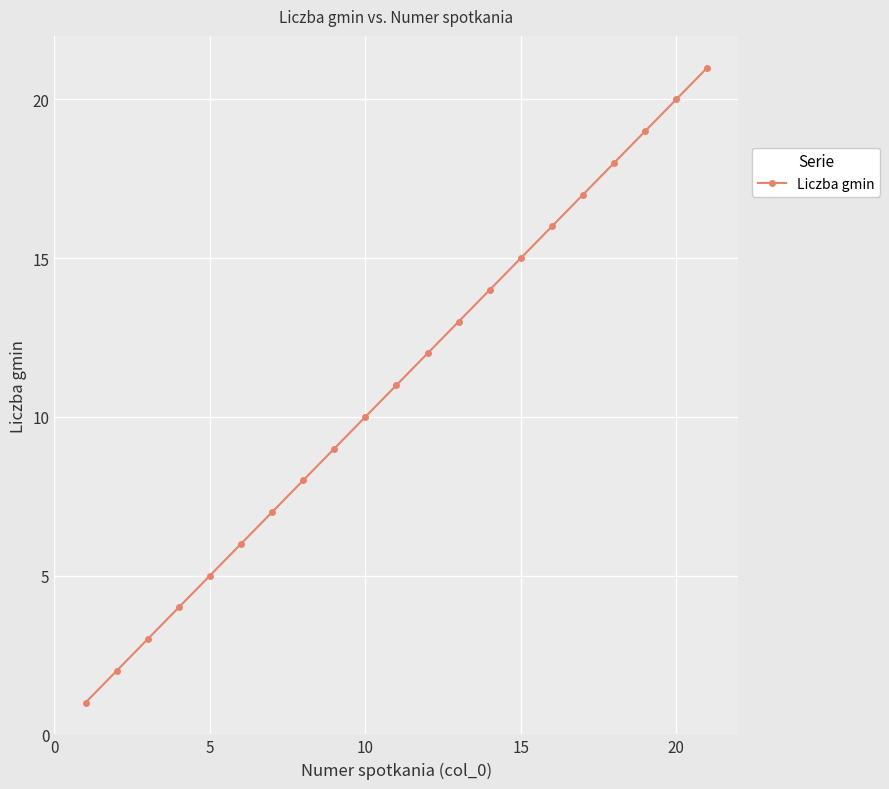

Reading left to right, transcribe all the data shown in this chart.

1	2	3	4	5	6	7	8	9	10	11	12	13	14	15	16	17	18	19	20	21